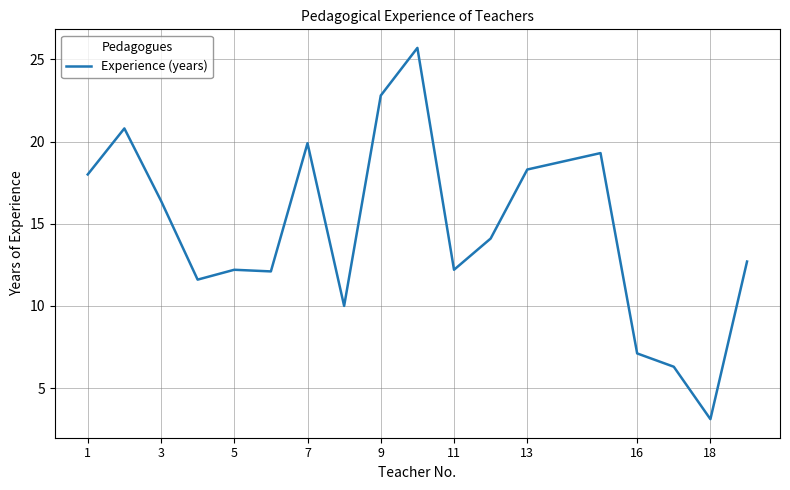

What is the maximum value shown in the chart?

25.7